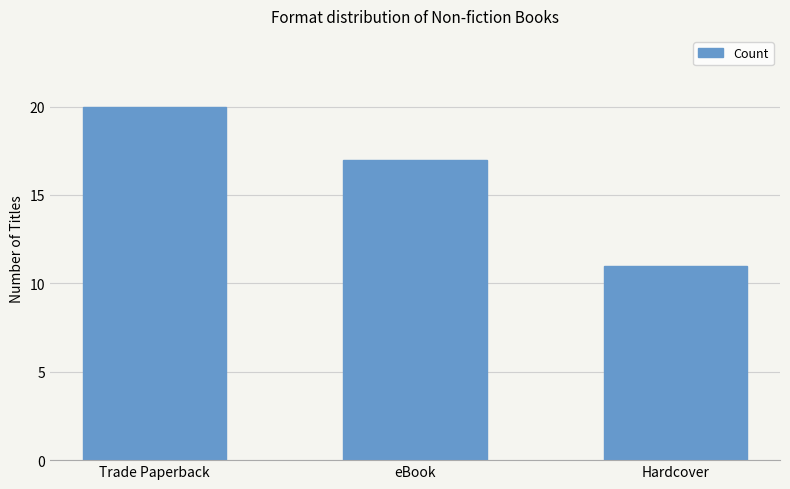

Which has a higher value, Trade Paperback or Hardcover?

Trade Paperback